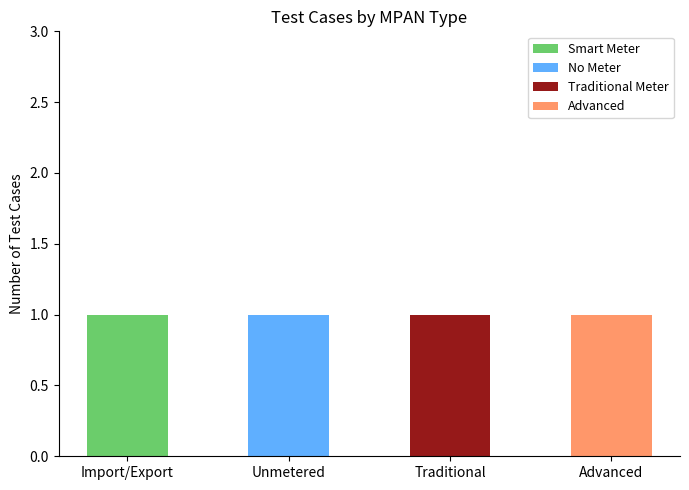

The Smart Meter series shows 0 at Traditional. True or false?

True